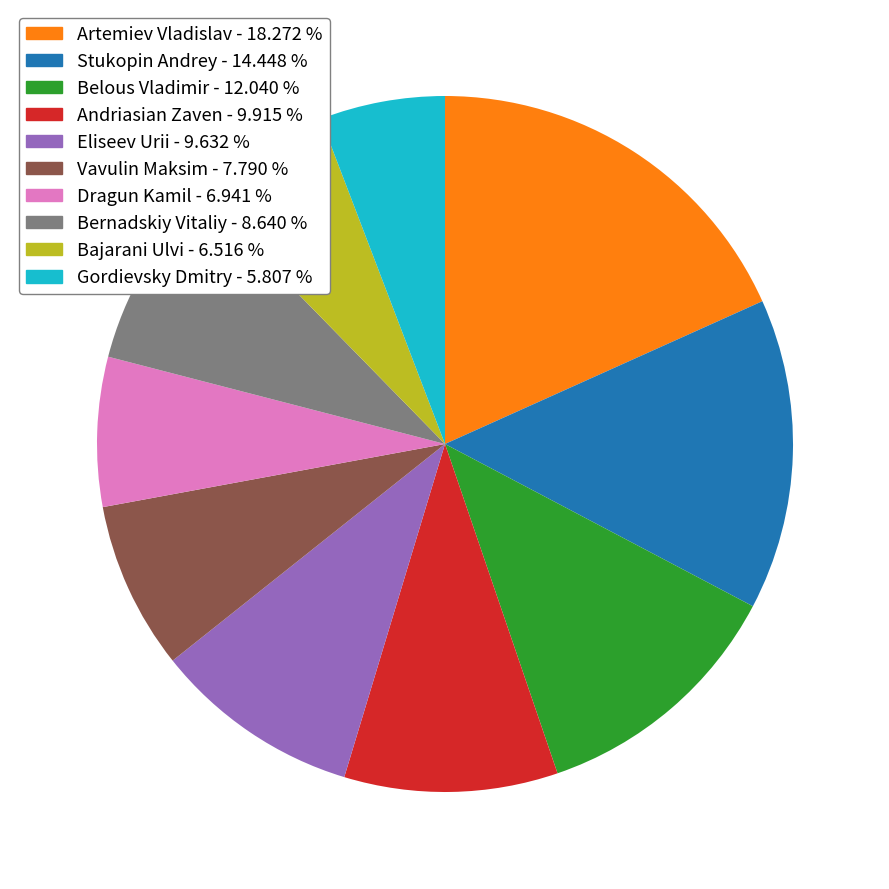

Is there a majority slice in this chart?

No